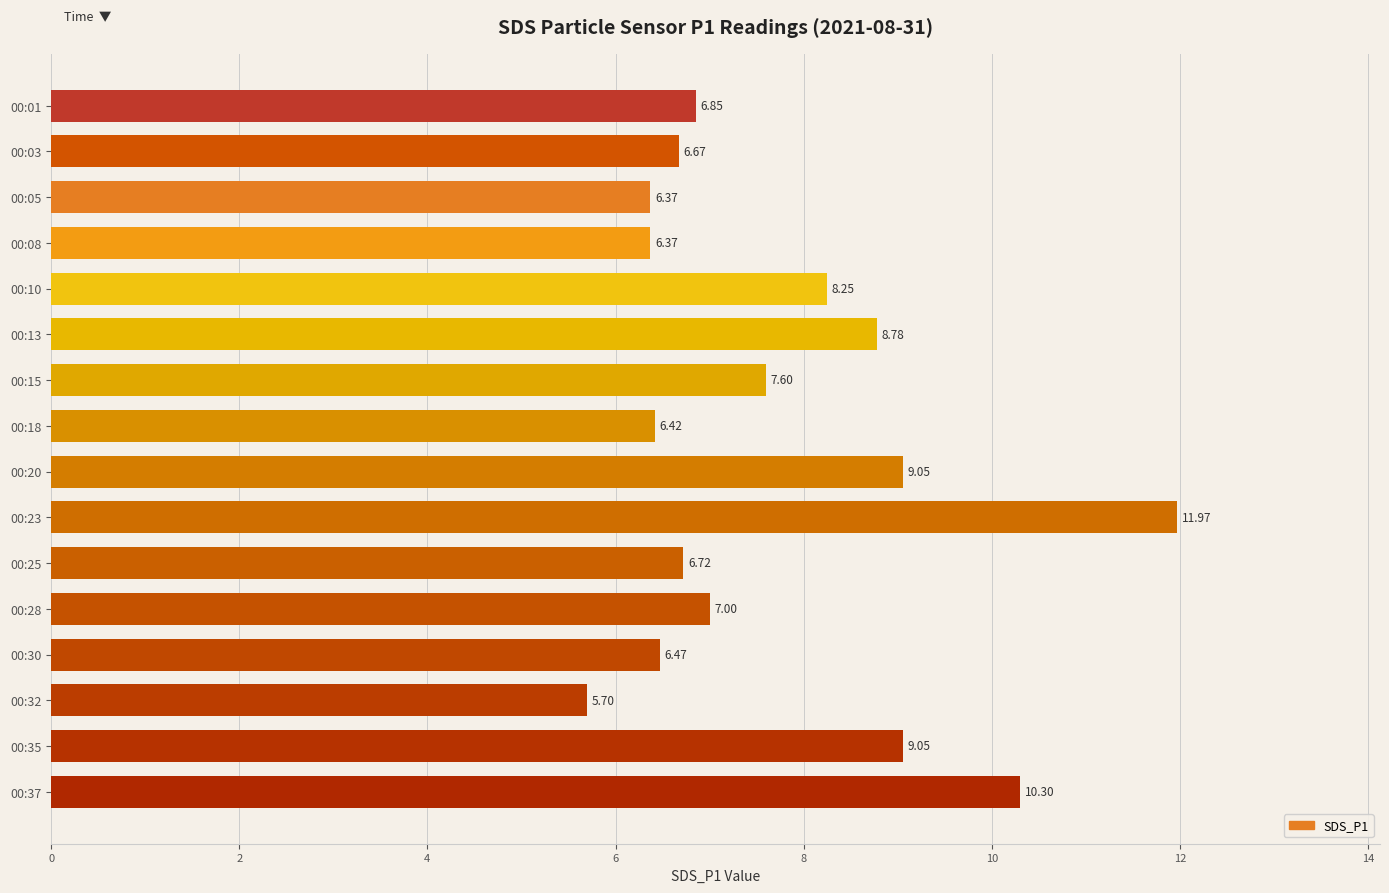

What is the difference between the values at 00:18 and 00:10?

1.8